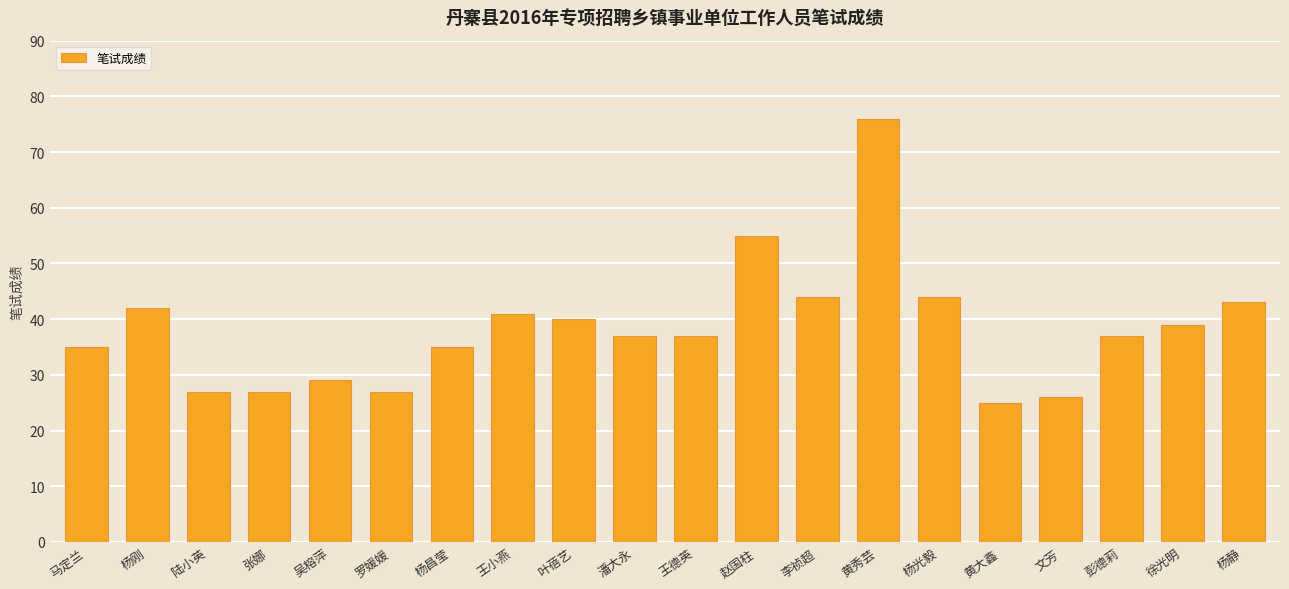

What is the label of the 5th bar from the right?

黄大鑫